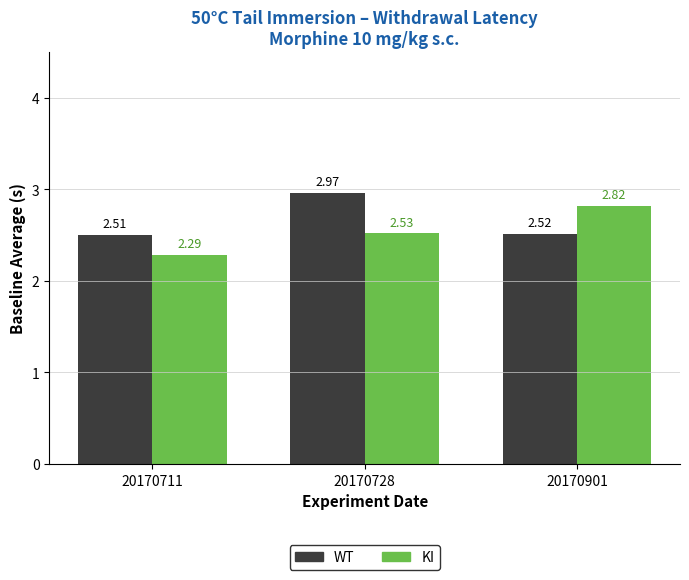

The value of WT at 20170711 is 4.2. True or false?

False